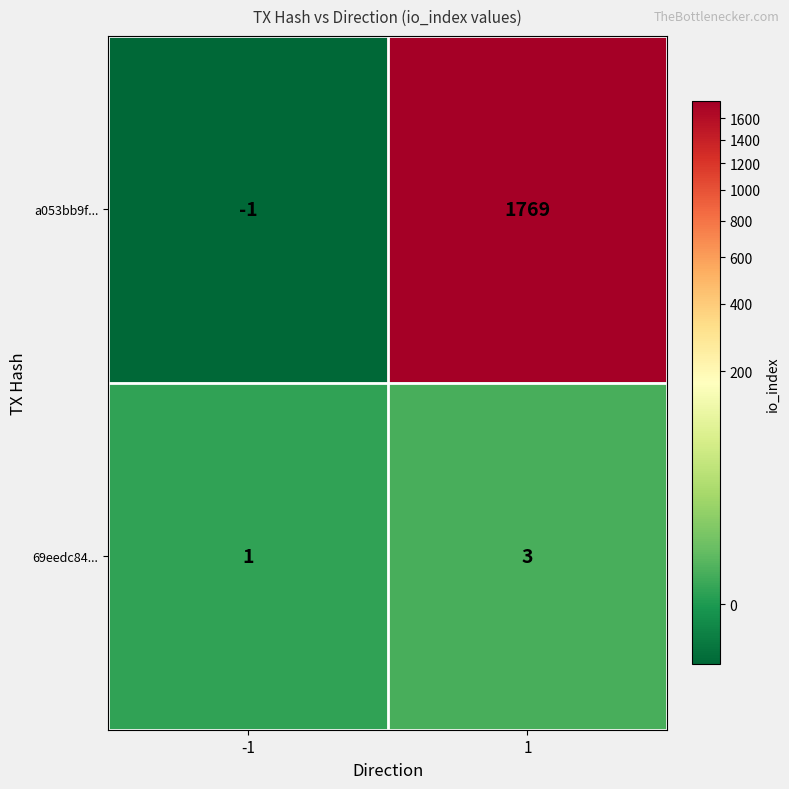

Reading left to right, what are all the values shown in this chart?

a053bb9f...: -1=-1	1=1769
69eedc84...: -1=1	1=3